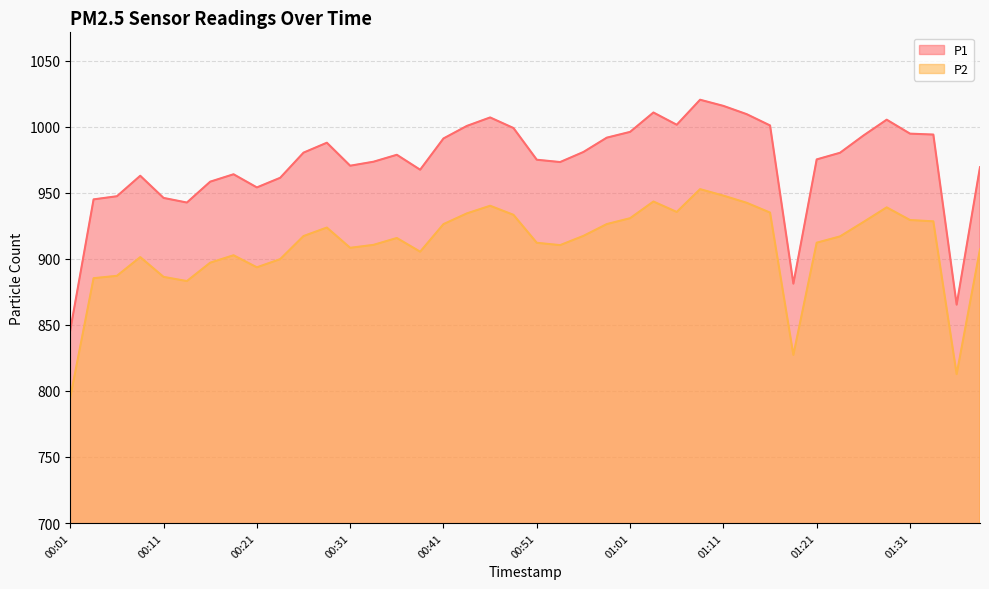

How many lines are shown in the chart?

2